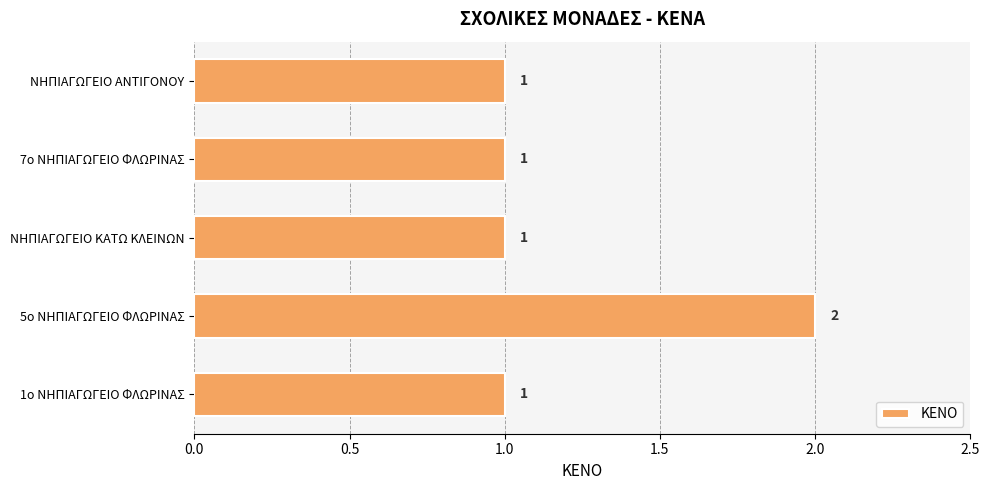

Approximately how many times larger is the value at 7ο ΝΗΠΙΑΓΩΓΕΙΟ ΦΛΩΡΙΝΑΣ compared to 1ο ΝΗΠΙΑΓΩΓΕΙΟ ΦΛΩΡΙΝΑΣ?

1.0